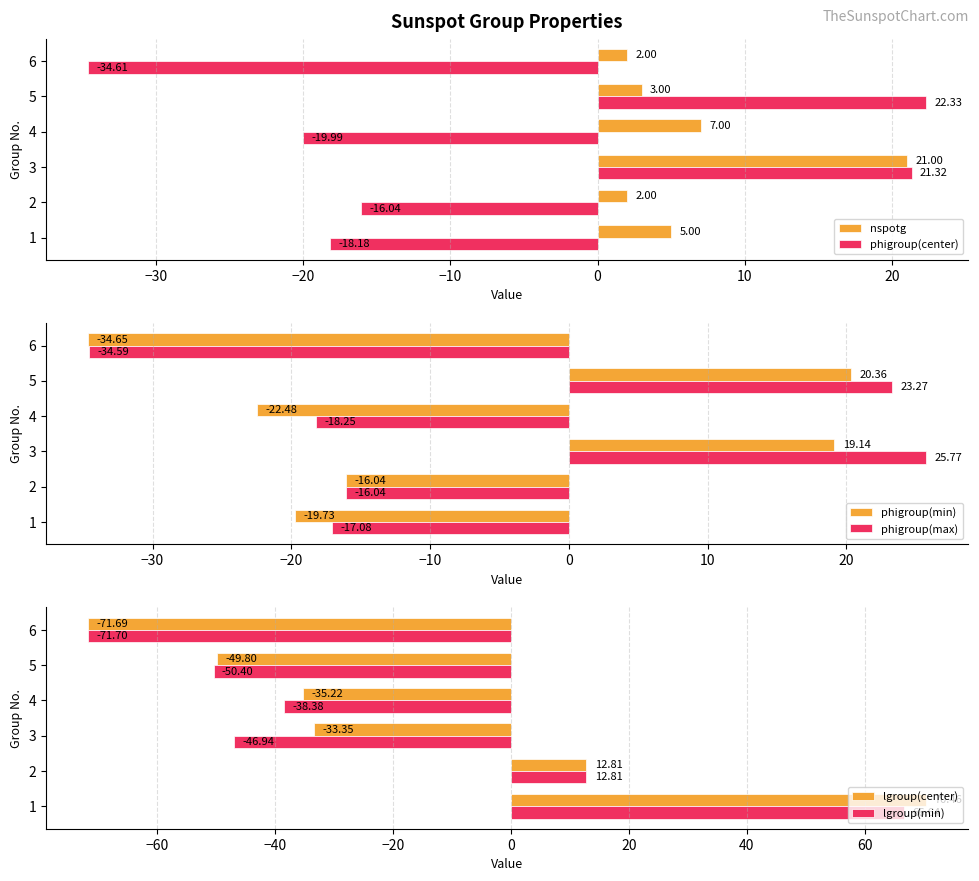

The phigroup(max) series shows -30.7 at 4. True or false?

False